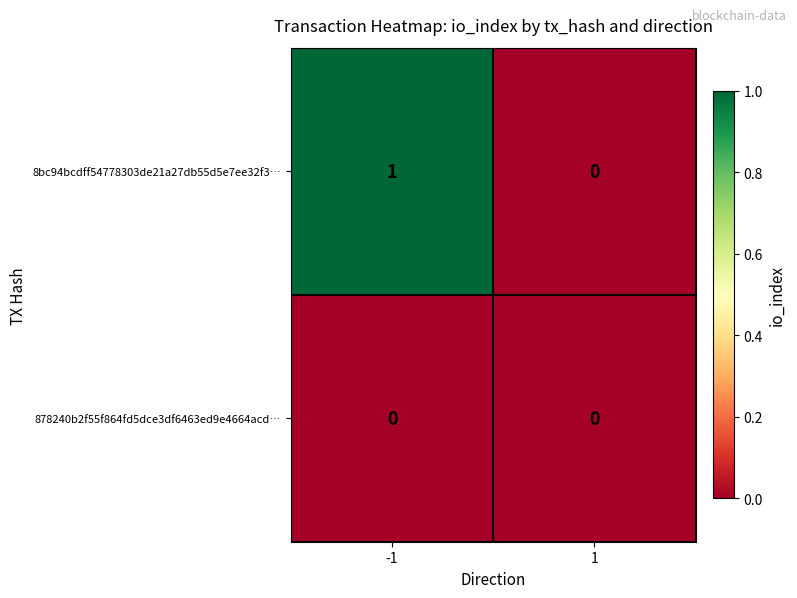

How many categories are shown in the chart?

2